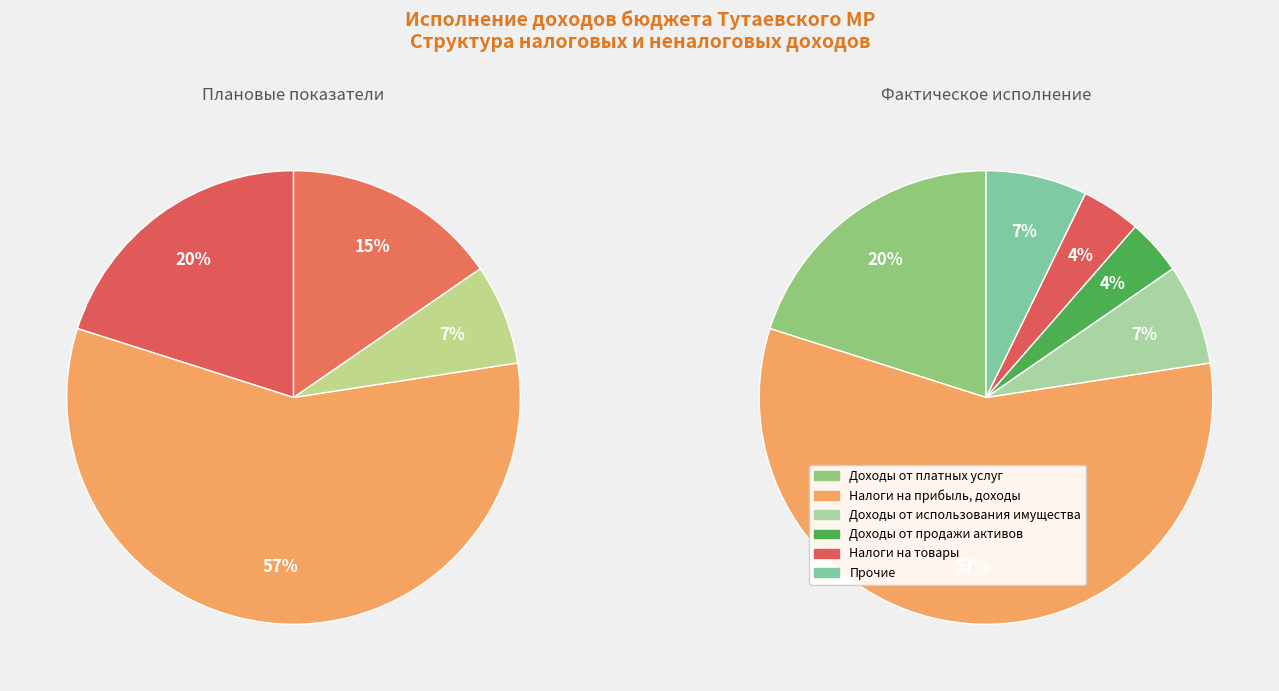

The Доходы от оказания платных услуг slice represents 30% of the pie. True or false?

False